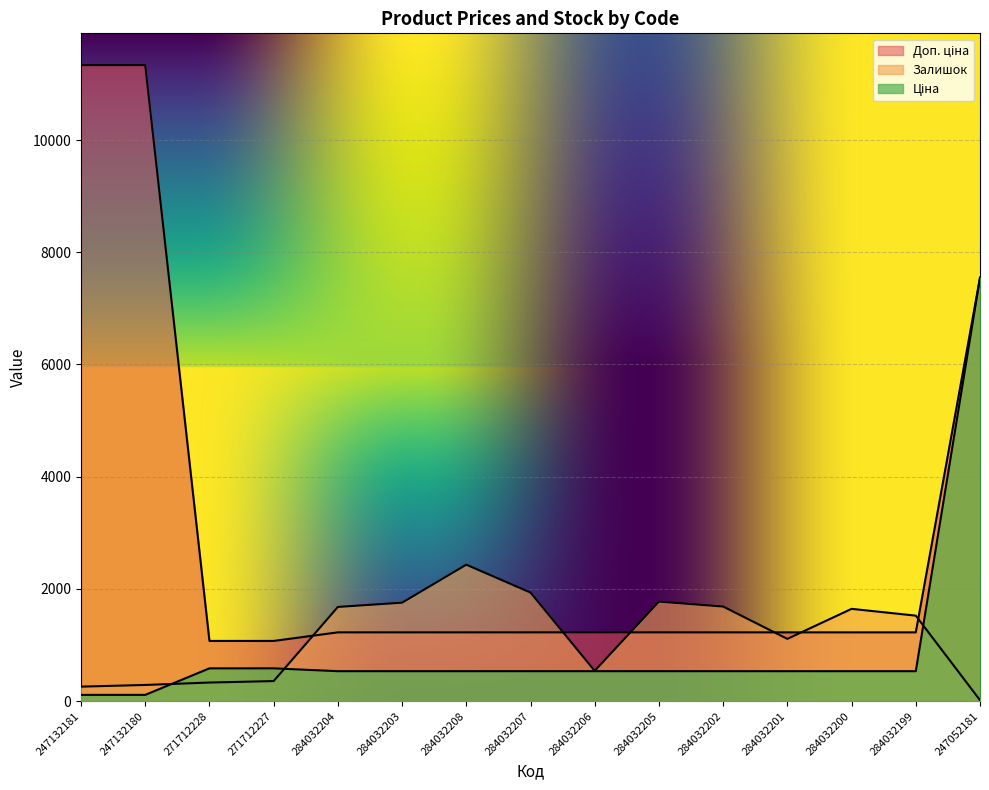

Which series has the largest range (max minus min)?

Доп. ціна